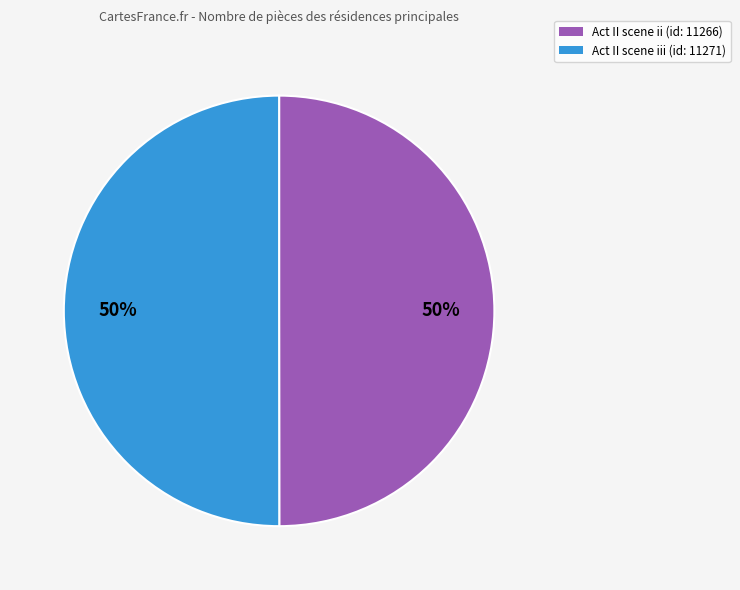

To the nearest percent, what portion does Act II scene iii (id: 11271) represent?

50%